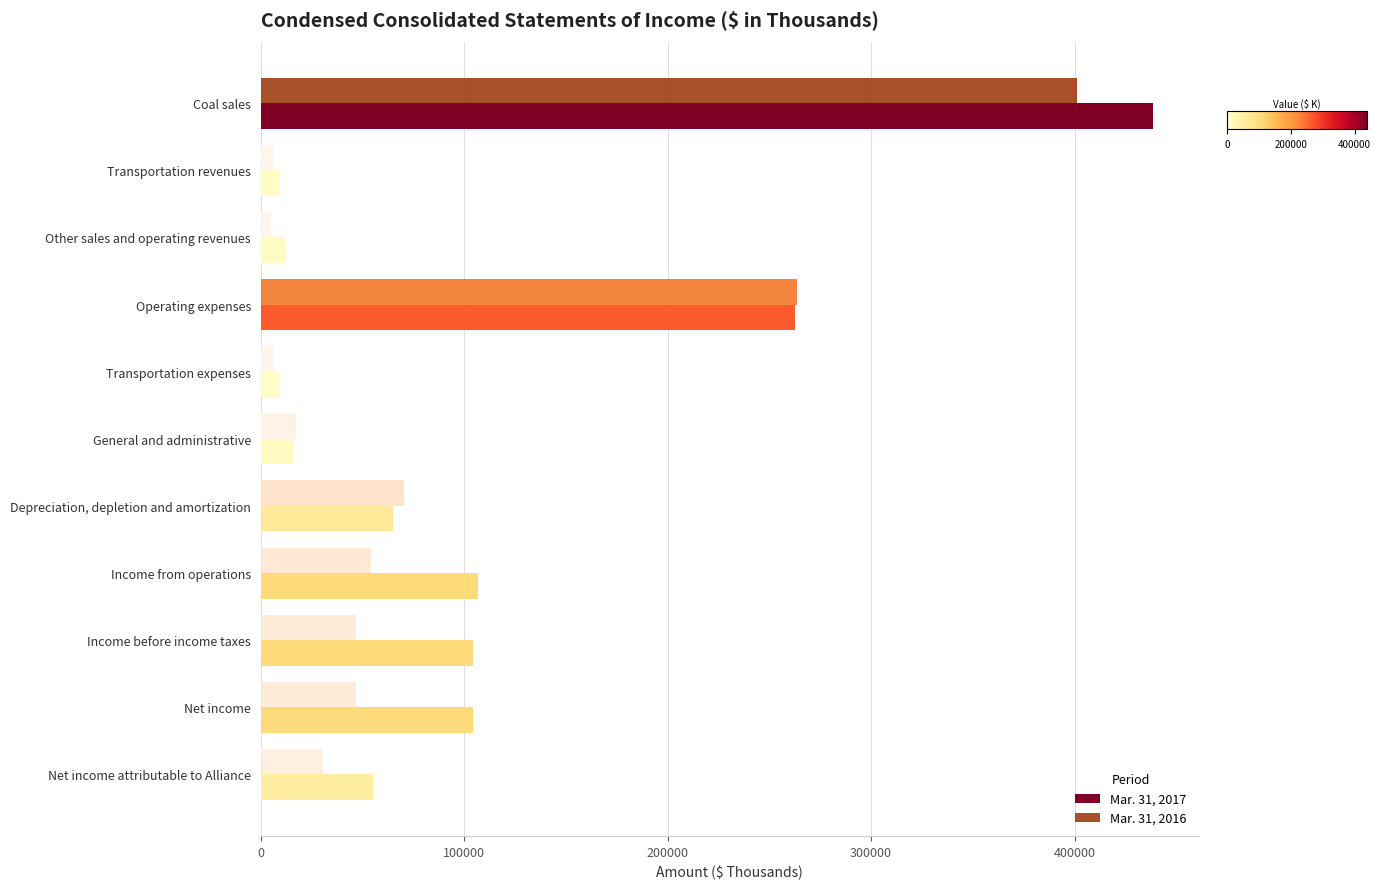

What is the total value across all series at Depreciation, depletion and amortization?

135734